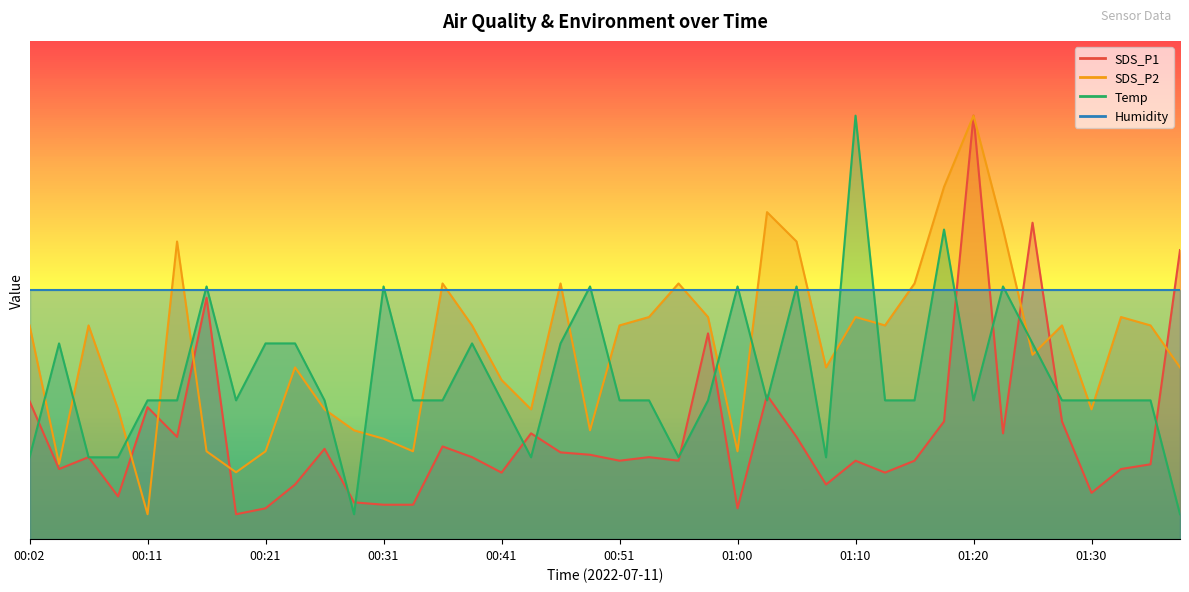

Between 00:33 and 00:58, which series saw the biggest shift?

SDS_P1